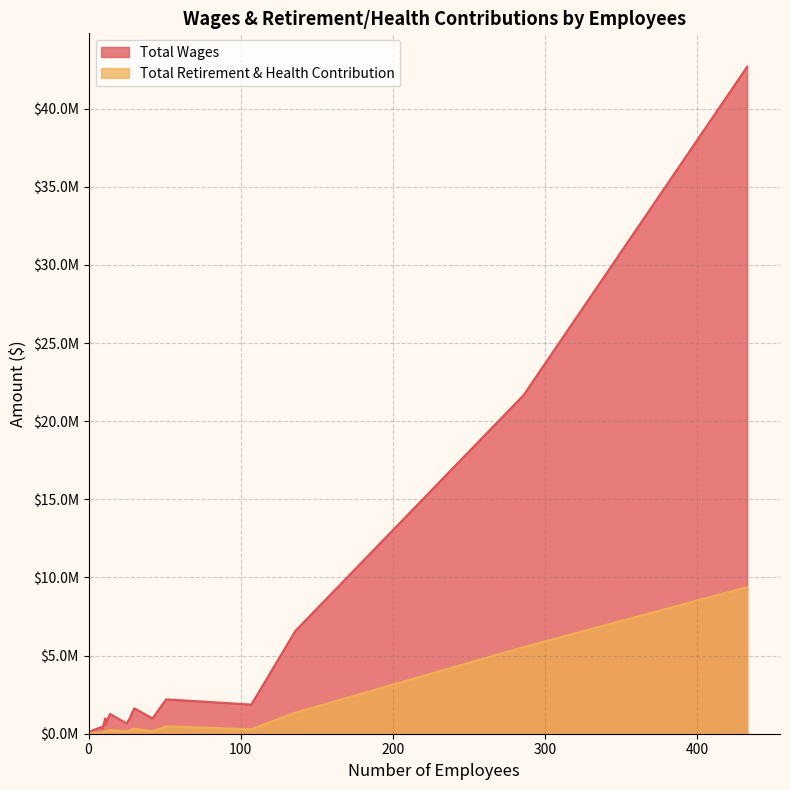

True or false: Total Retirement & Health Contribution and Total Wages cross at least once.

False